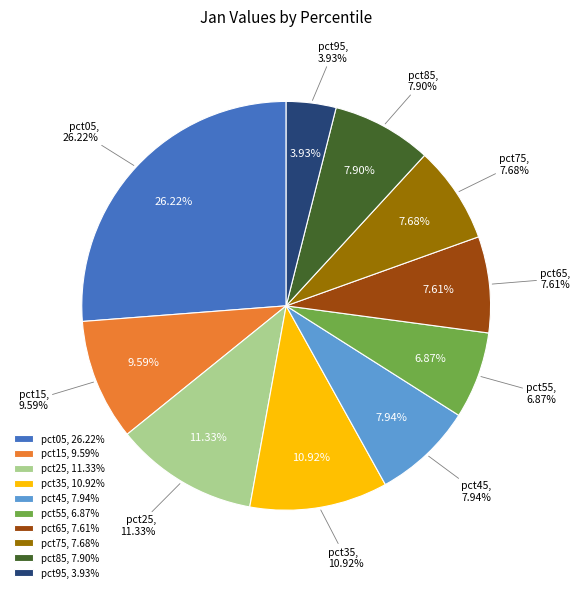

How much of the chart is everything except pct55?

93.1%